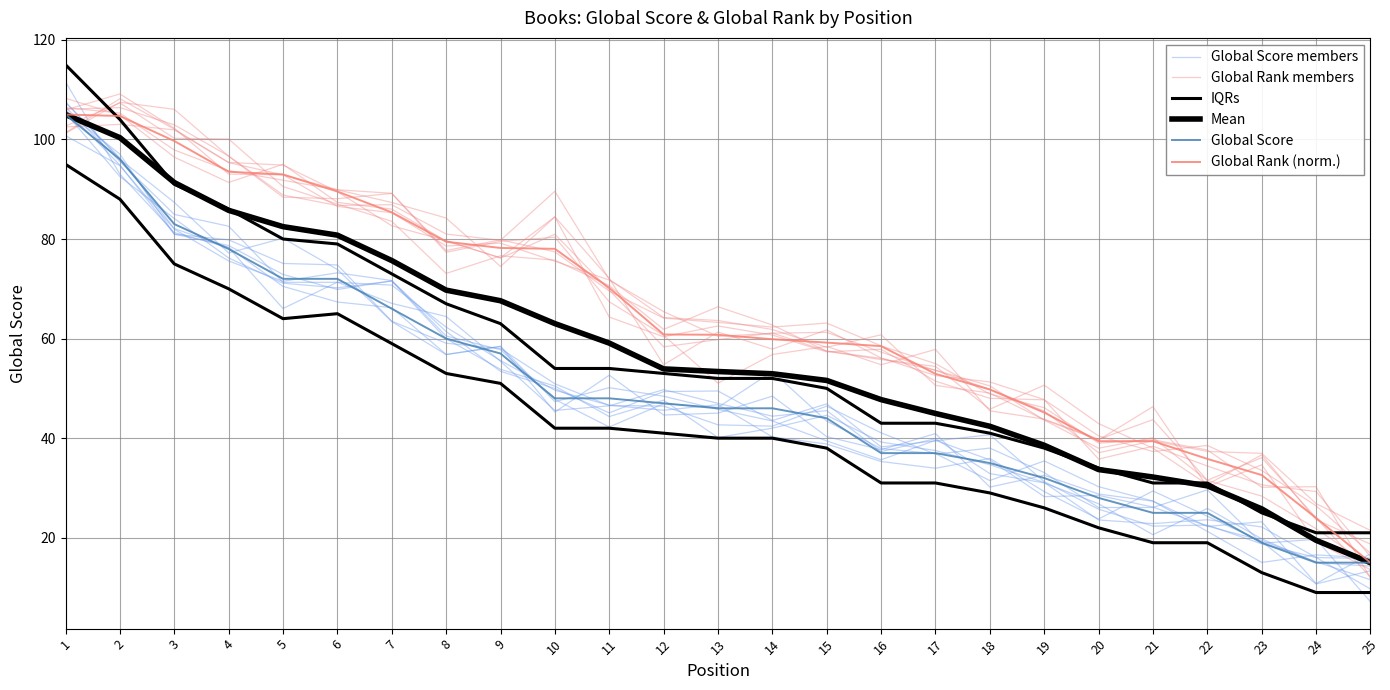

Reading left to right, transcribe all the data shown in this chart.

Global Score members: 1=106.5	2=95.6	3=84.9	4=82.6	5=71.3	6=71.3	7=70.7	8=62.3	9=55.6	10=49.6	11=46.6	12=45.6	13=46.7	14=40.3	15=38.8	16=35.3	17=34.0	18=35.9	19=29.3	20=23.8	21=29.4	22=24.3	23=19.2	24=10.7	25=13.4
Global Rank members: 1=106.1	2=106.4	3=102.9	4=96.7	5=88.8	6=86.7	7=86.9	8=81.0	9=79.7	10=89.6	11=71.9	12=64.2	13=63.6	14=61.8	15=58.2	16=60.8	17=50.6	18=49.1	19=43.7	20=39.6	21=46.3	22=30.2	23=34.7	24=19.1	25=13.6
IQRs: 1=115.0	2=104.0	3=91.0	4=86.0	5=80.0	6=79.0	7=73.0	8=67.0	9=63.0	10=54.0	11=54.0	12=53.0	13=52.0	14=52.0	15=50.0	16=43.0	17=43.0	18=41.0	19=38.0	20=34.0	21=31.0	22=31.0	23=25.0	24=21.0	25=21.0
Mean: 1=105.0	2=100.4	3=91.3	4=85.8	5=82.5	6=80.8	7=75.7	8=69.7	9=67.6	10=63.0	11=59.1	12=53.9	13=53.4	14=52.9	15=51.6	16=47.7	17=45.0	18=42.4	19=38.6	20=33.7	21=32.2	22=30.4	23=25.8	24=19.5	25=15.0
Global Score: 1=105.0	2=96.0	3=83.0	4=78.0	5=72.0	6=72.0	7=66.0	8=60.0	9=57.0	10=48.0	11=48.0	12=47.0	13=46.0	14=46.0	15=44.0	16=37.0	17=37.0	18=35.0	19=32.0	20=28.0	21=25.0	22=25.0	23=19.0	24=15.0	25=15.0
Global Rank (norm.): 1=105.0	2=104.7	3=99.7	4=93.5	5=93.0	6=89.5	7=85.3	8=79.5	9=78.2	10=78.0	11=70.2	12=60.8	13=60.8	14=59.9	15=59.2	16=58.5	17=52.9	18=49.8	19=45.2	20=39.4	21=39.4	22=35.8	23=32.6	24=24.0	25=15.0